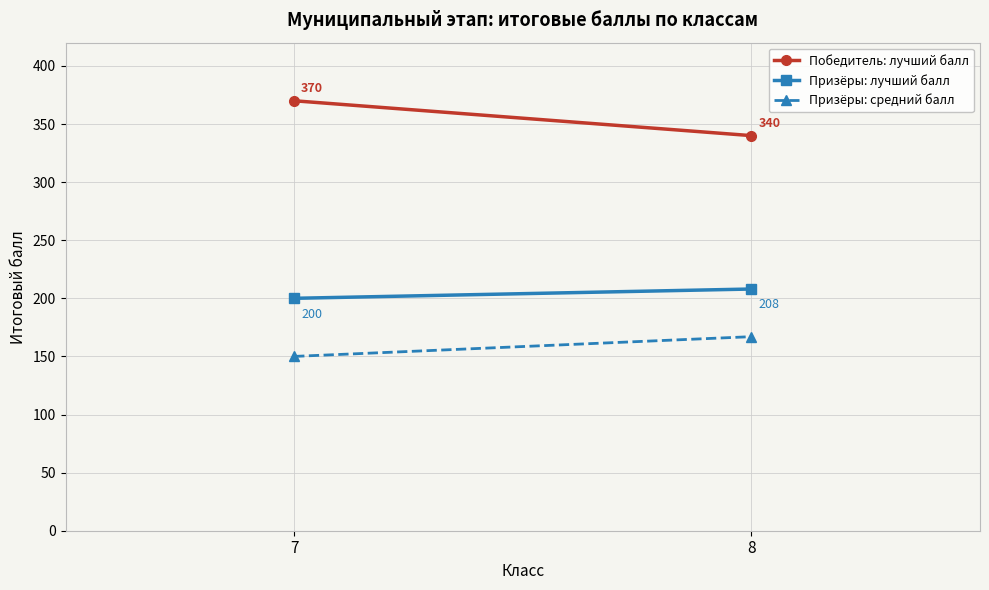

True or false: Победитель: лучший балл has a value of 96 at 7.

False